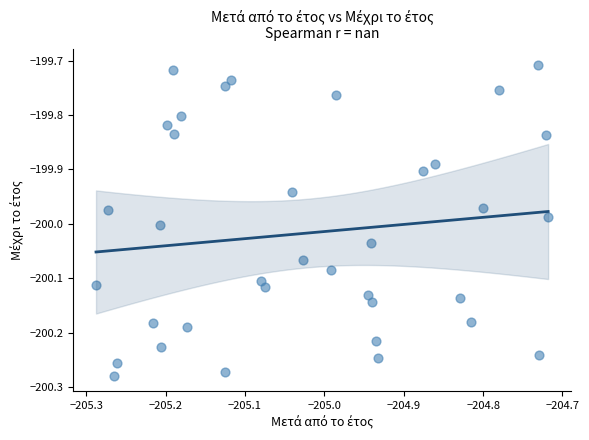

What is the range of Y values (max minus min)?

0.6